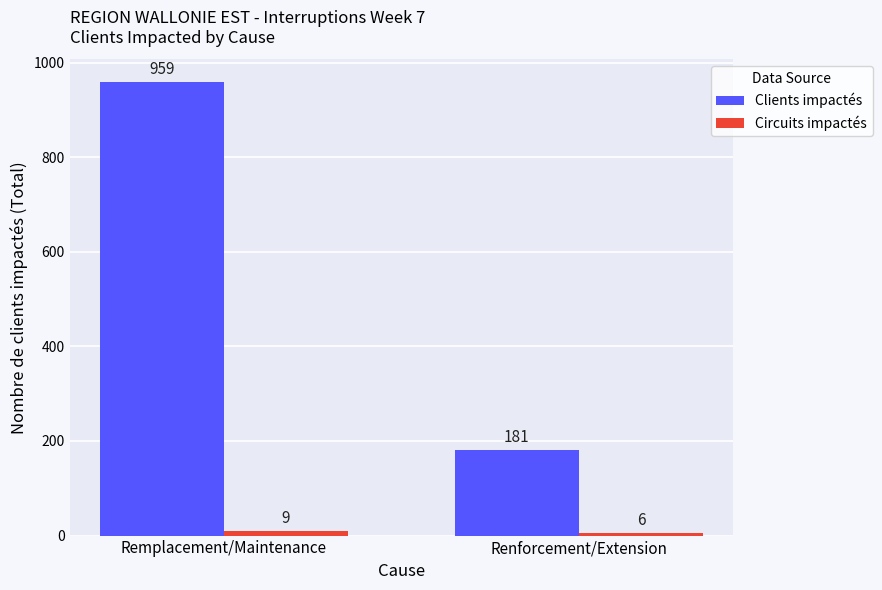

True or false: Clients impactés has a value of 280 at Renforcement/Extension.

False